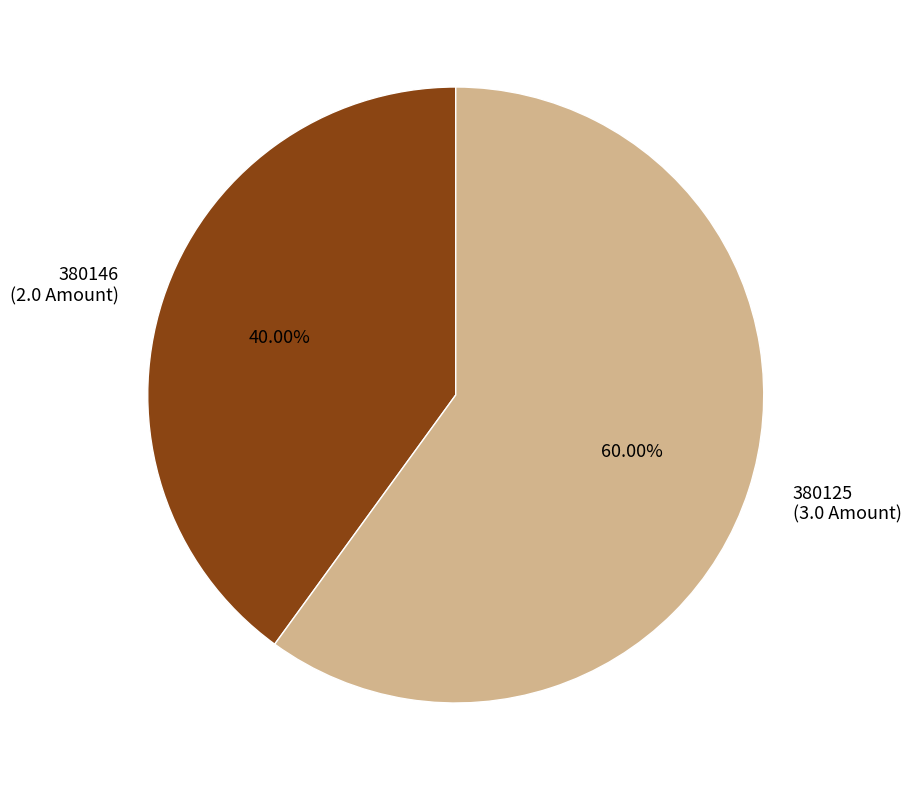

The 380125 slice represents 60% of the pie. True or false?

True